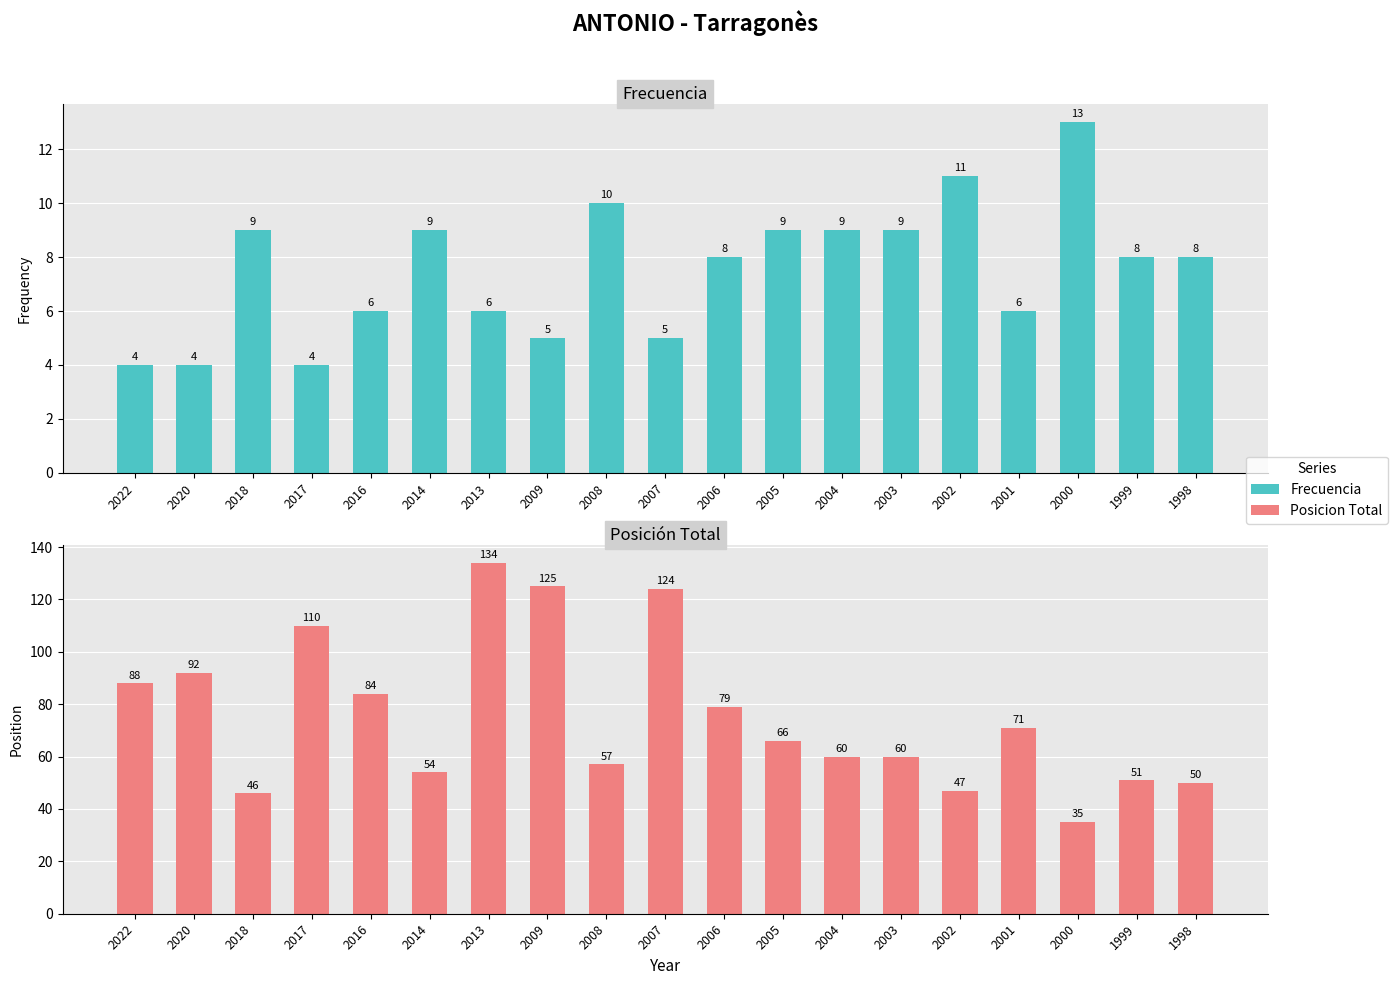

What are all the series names shown in the legend?

Frecuencia, Posicion Total